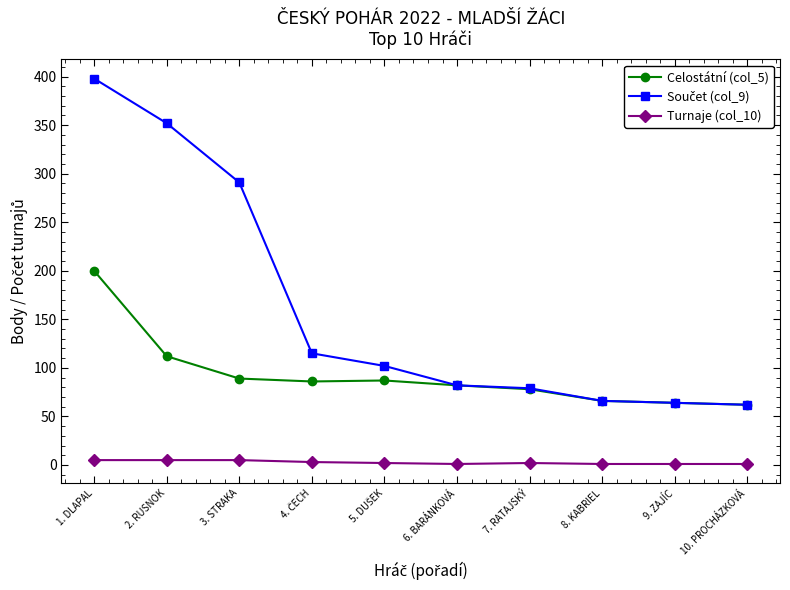

At which category is the sum across all series the highest?

1. DLAPAL